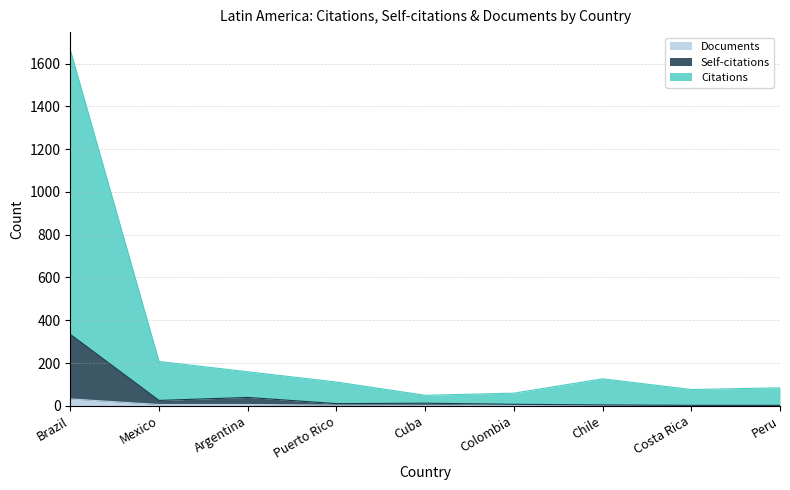

What is the lowest value of the Citations series?

49